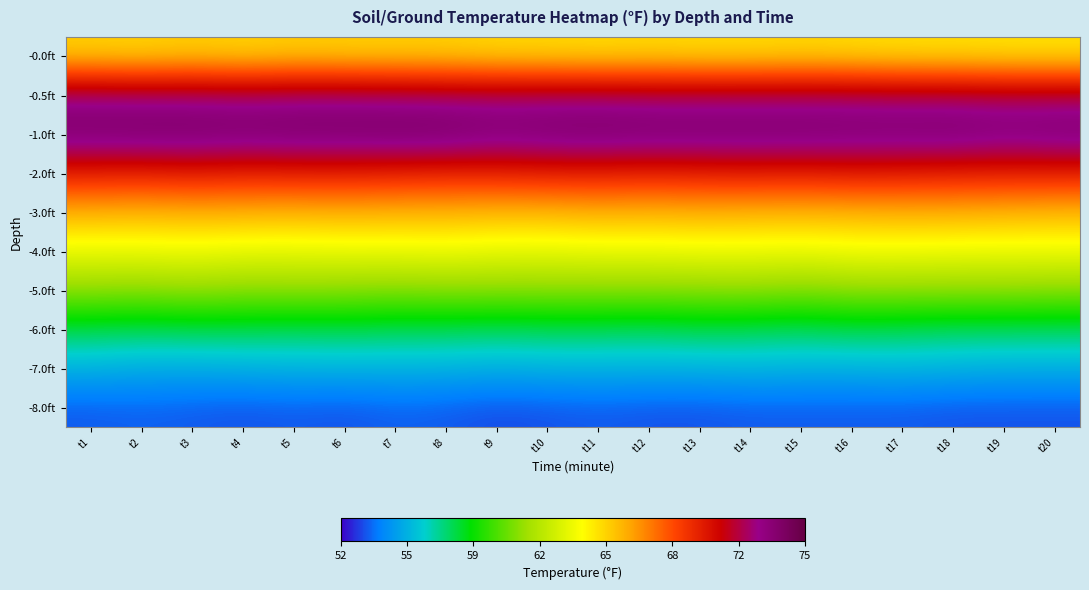

What is the greatest value displayed?

74.2